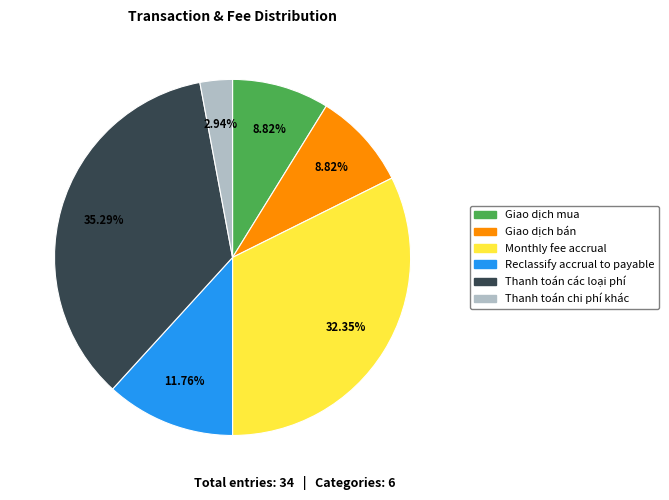

Is there a majority slice in this chart?

No